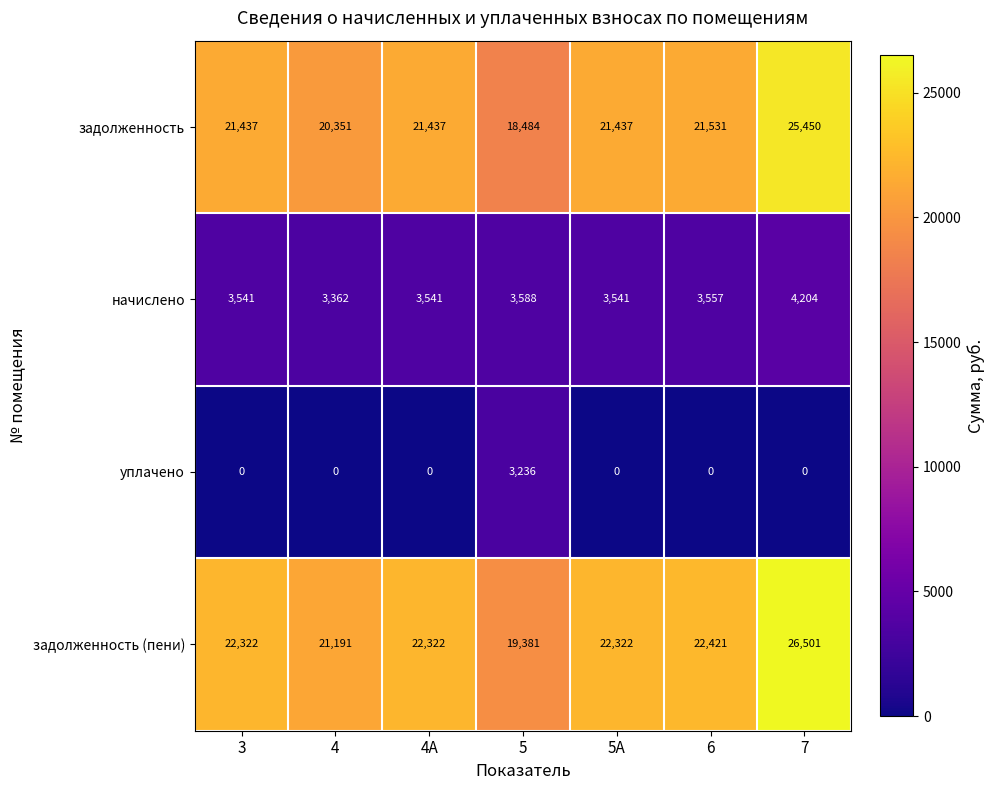

Reading left to right, extract all data points from this chart.

задолженность: 3=21437	4=20351	4А=21437	5=18484	5А=21437	6=21531	7=25450
начислено: 3=3541	4=3362	4А=3541	5=3588	5А=3541	6=3557	7=4204
уплачено: 3=0	4=0	4А=0	5=3236	5А=0	6=0	7=0
задолженность (пени): 3=22322	4=21191	4А=22322	5=19381	5А=22322	6=22421	7=26501